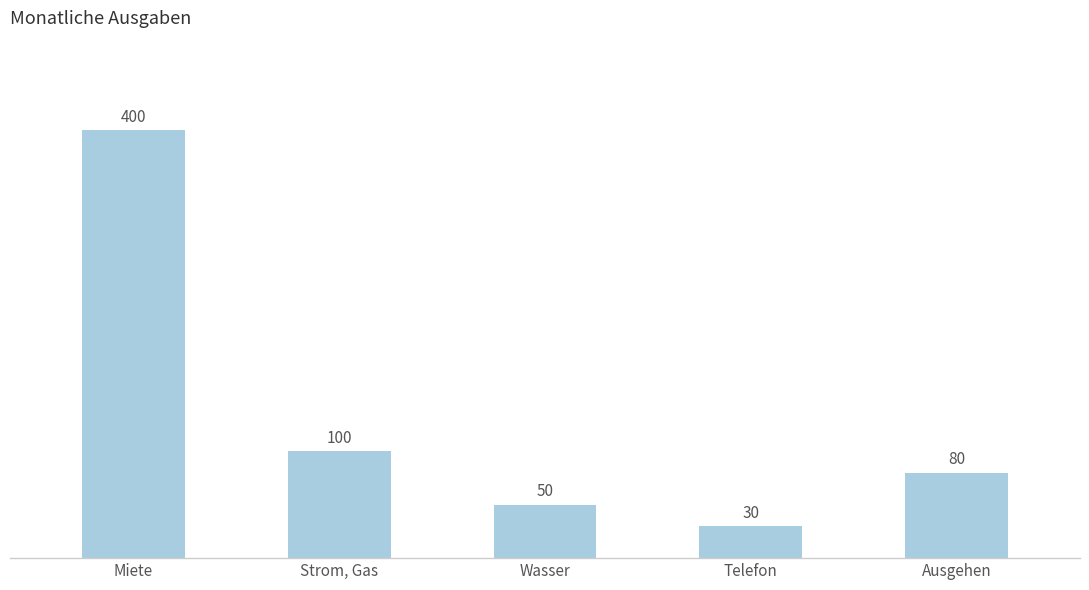

Where does the data first go above 80?

Miete